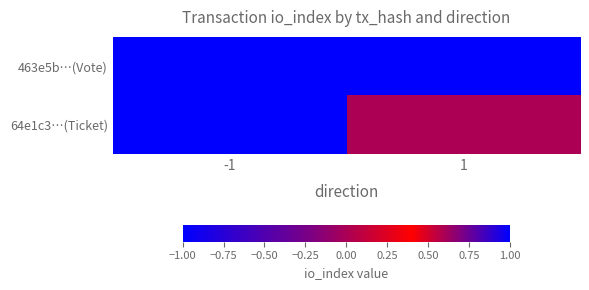

What is the total value across all series at 1?

1